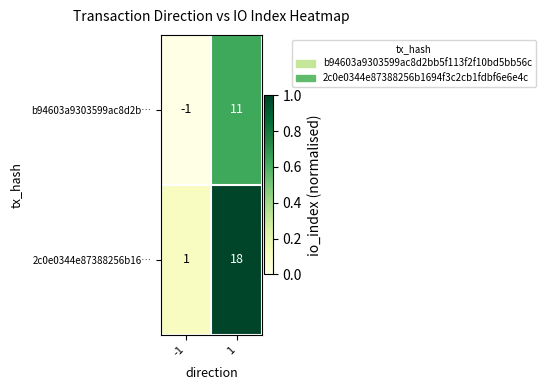

At 1, list the series in order from largest to smallest.

2c0e0344e87388256b16…, b94603a9303599ac8d2b…